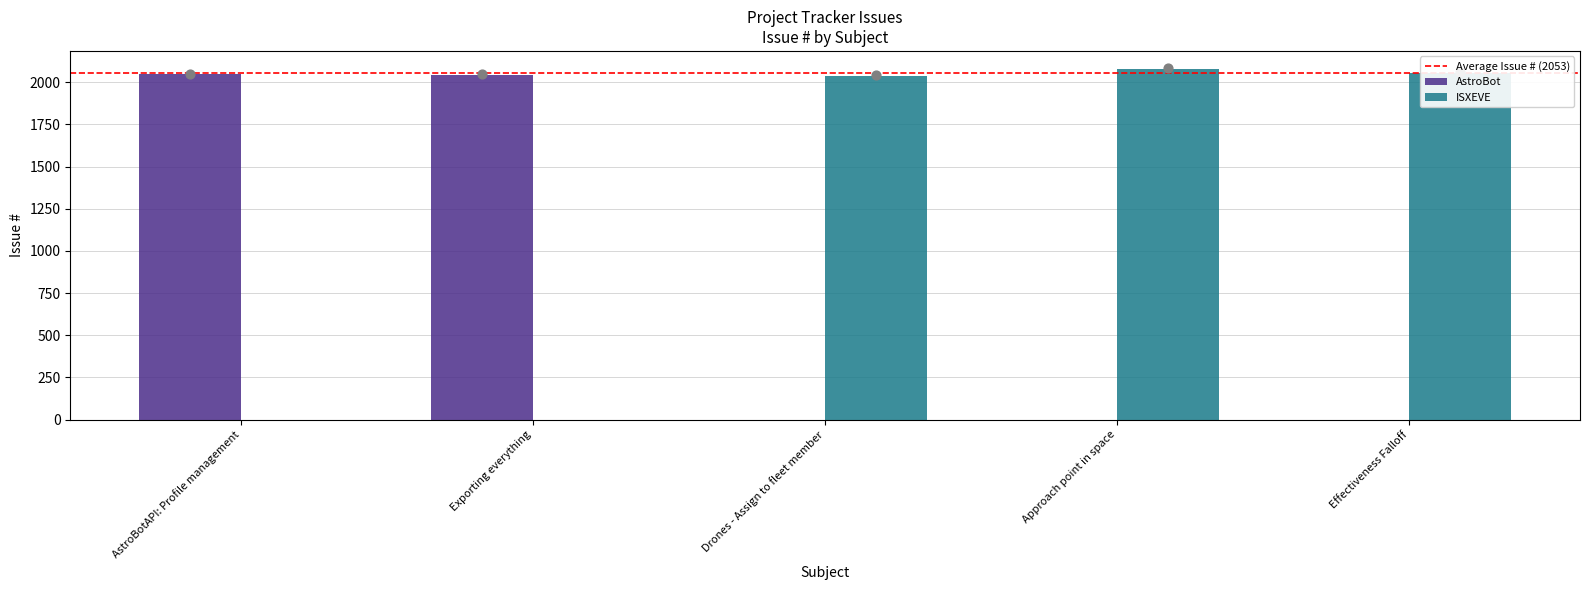

What is the change in value from Exporting everything to Approach point in space?

+32